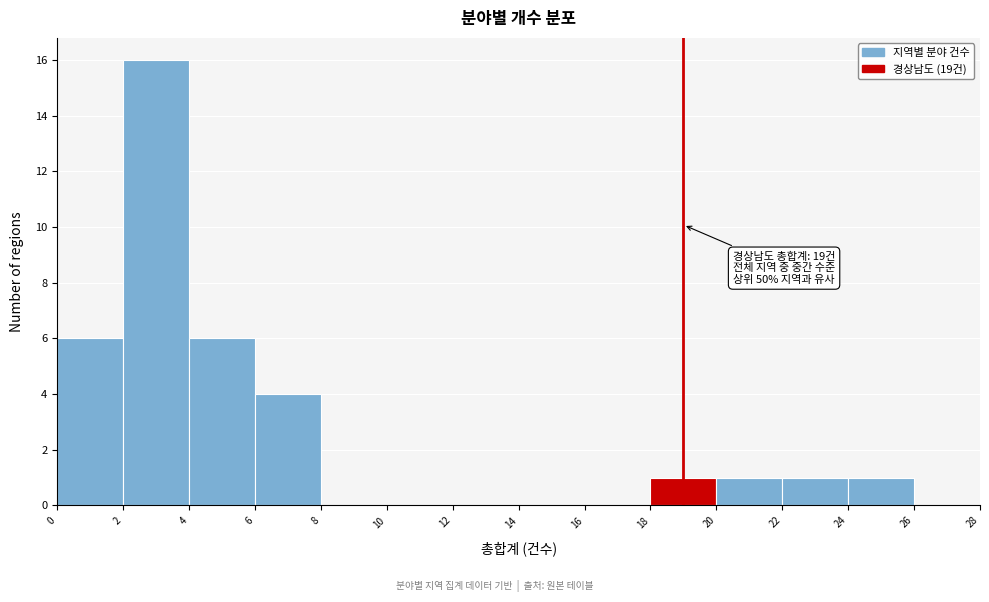

Over which range of the x-axis is the bar tallest?

2 to 4